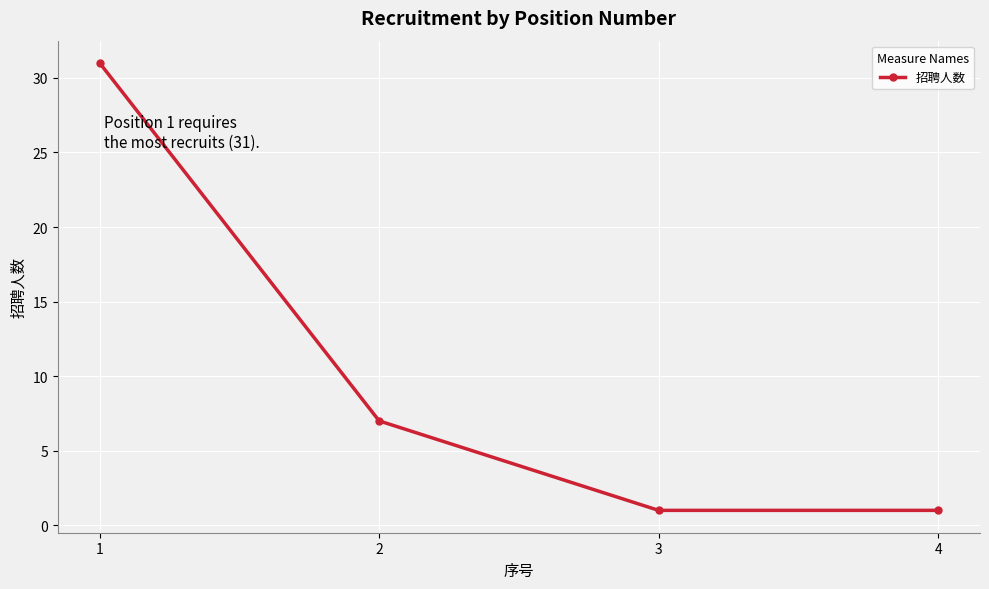

The value at 2 is 7. True or false?

True